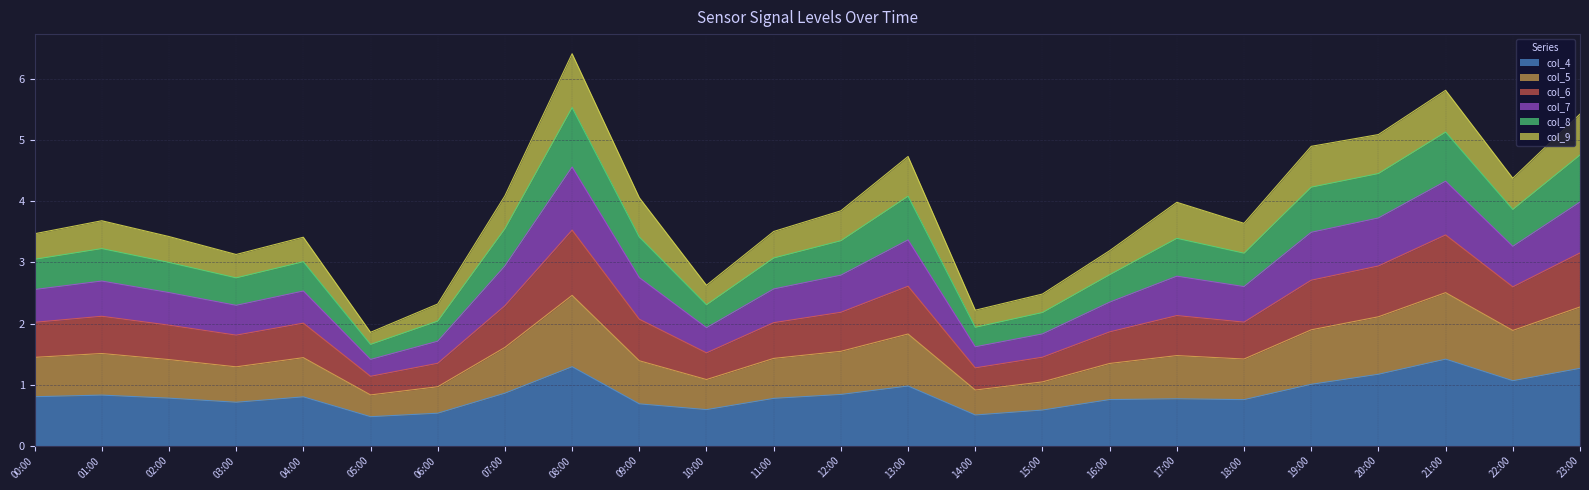

At which label does col_5 reach its minimum?

05:00